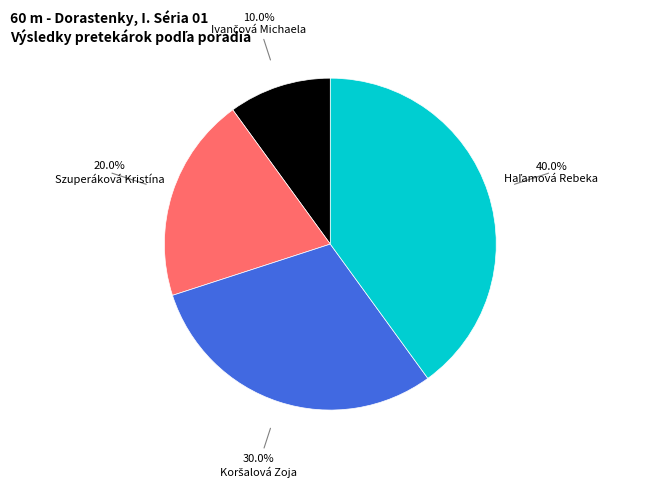

Does any single category account for the majority?

No